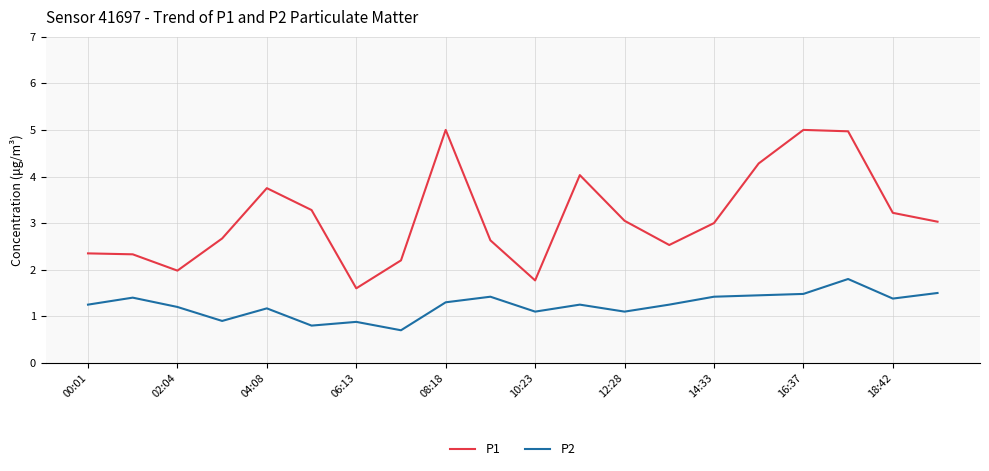

How many lines are shown in the chart?

2